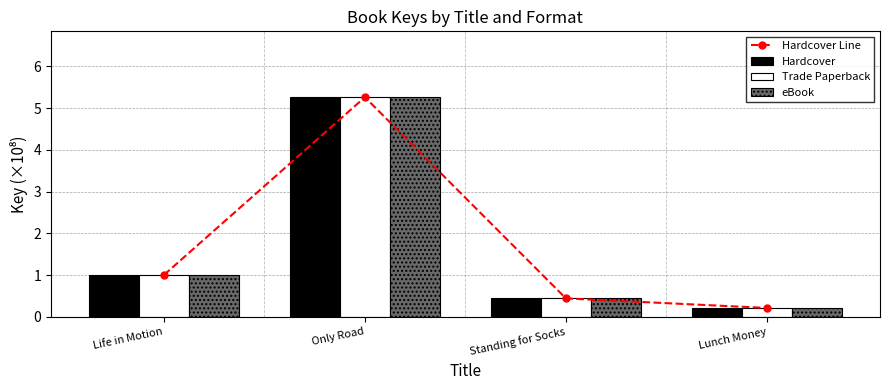

What is the difference between the eBook values at Lunch Money and Standing for Socks?

0.2